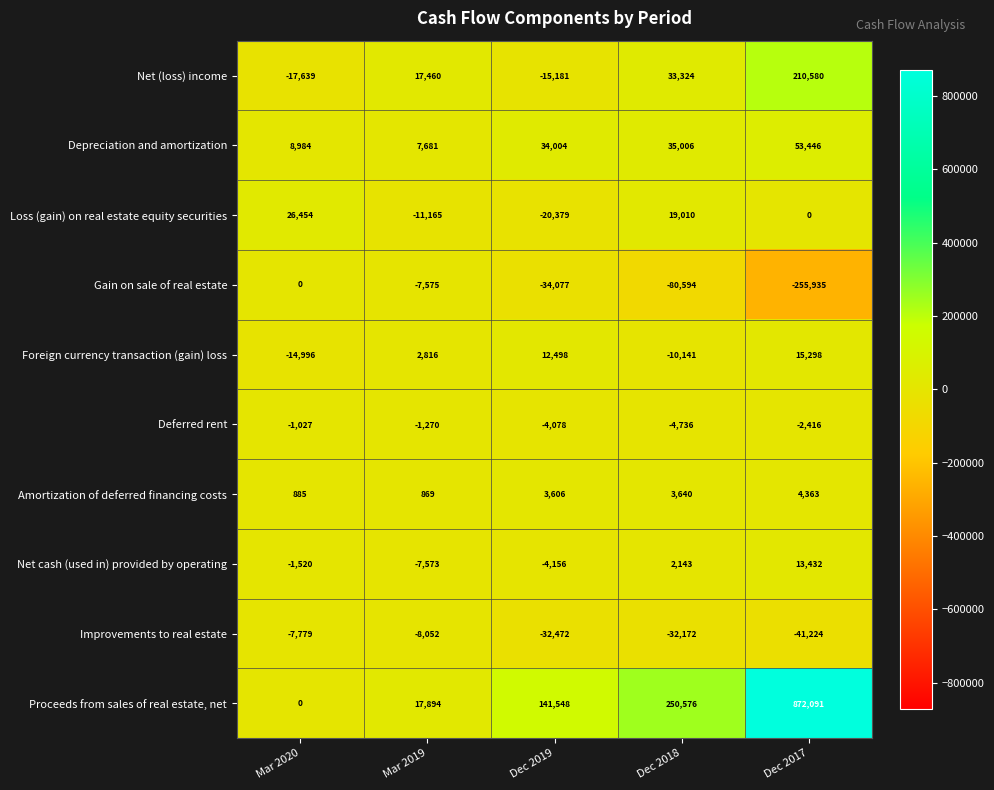

What is the sum of all Proceeds from sales of real estate, net values?

1282109